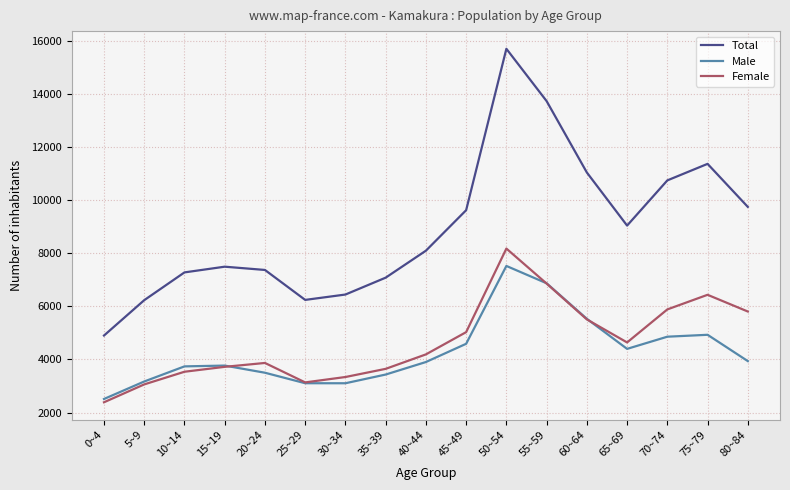

At which label does Male reach its peak?

50~54